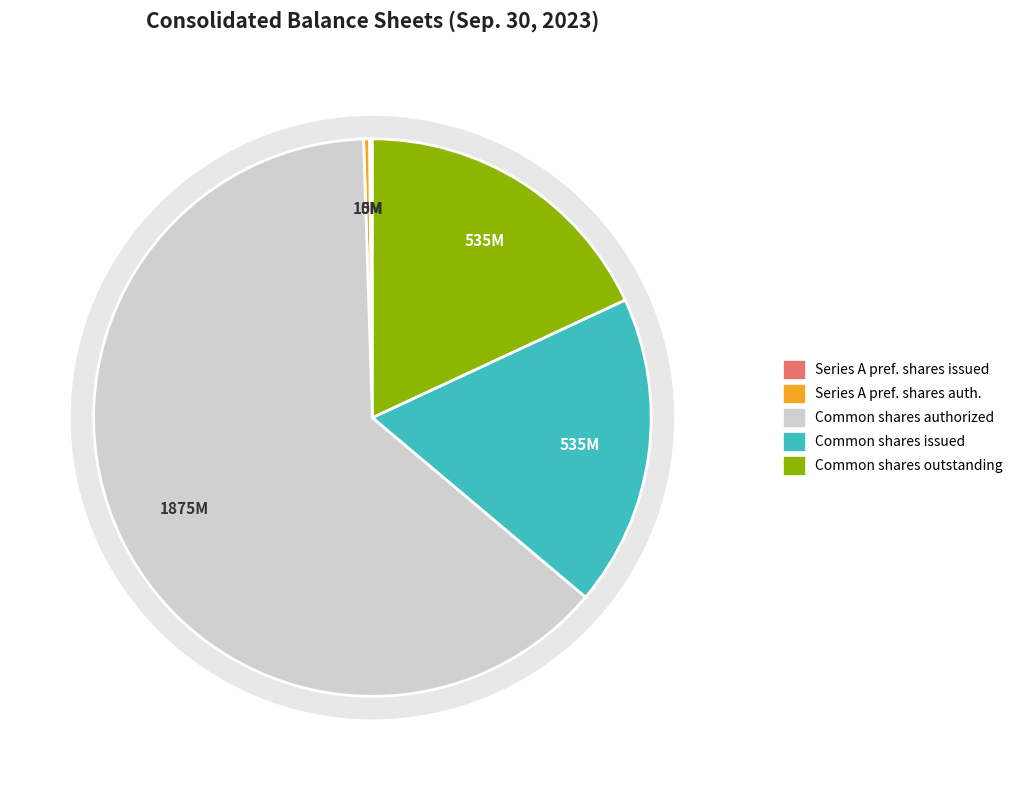

Rank the categories by value from highest to lowest.

Common stock, shares authorized, Common stock, shares issued, Common stock, shares outstanding, Series A preferred stock, shares authorized, Series A preferred stock, shares issued